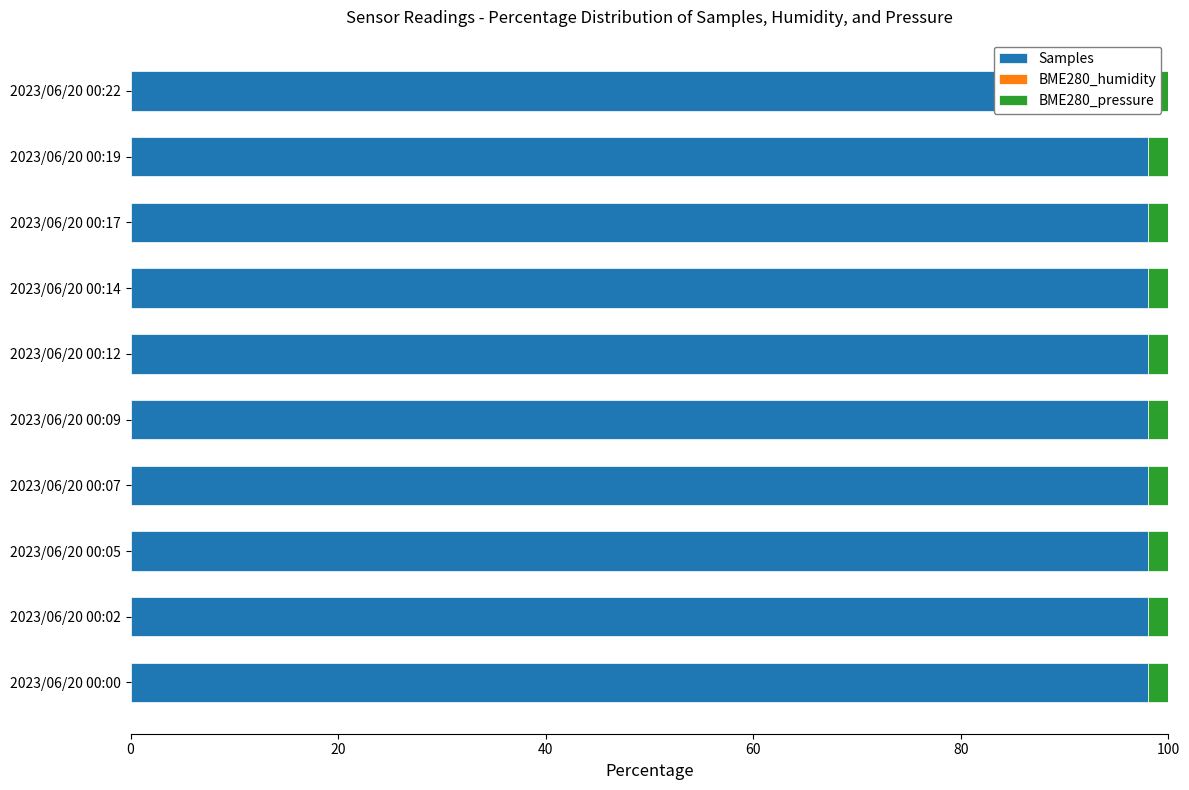

What is the total value across all series at 2023/06/20 00:02?

100.0